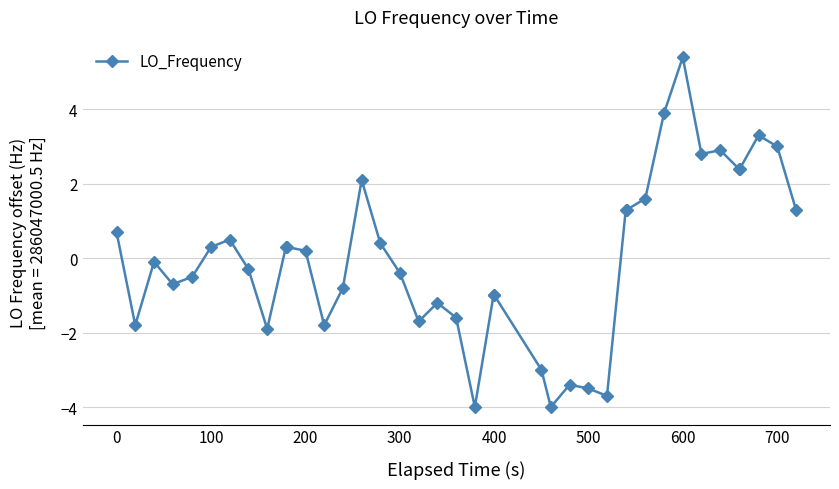

How many negative values are there?

20